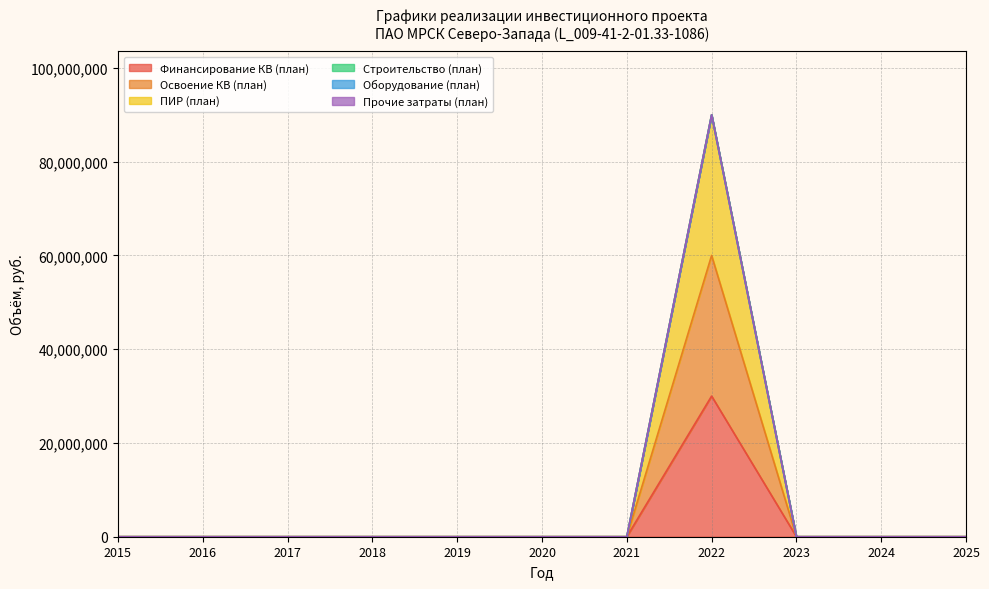

How many interior local peaks does the ПИР (план) series have?

1